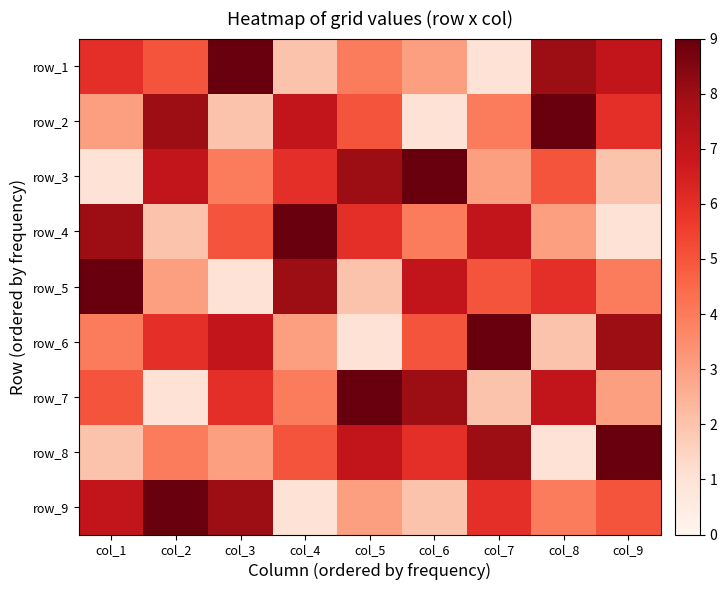

The value of row_6 at col_2 is 1. True or false?

False